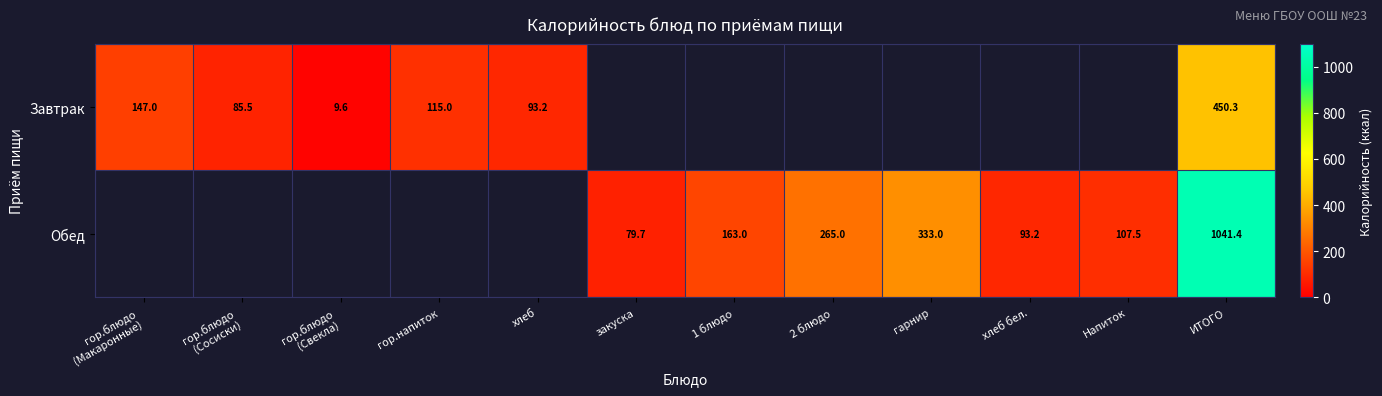

What is the difference between the highest and lowest values at ИТОГО?

591.1